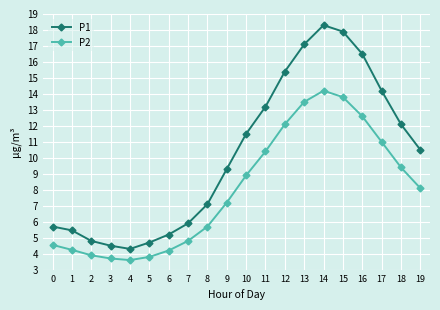

Is it true that P2 equals 13.5 at 13?

True